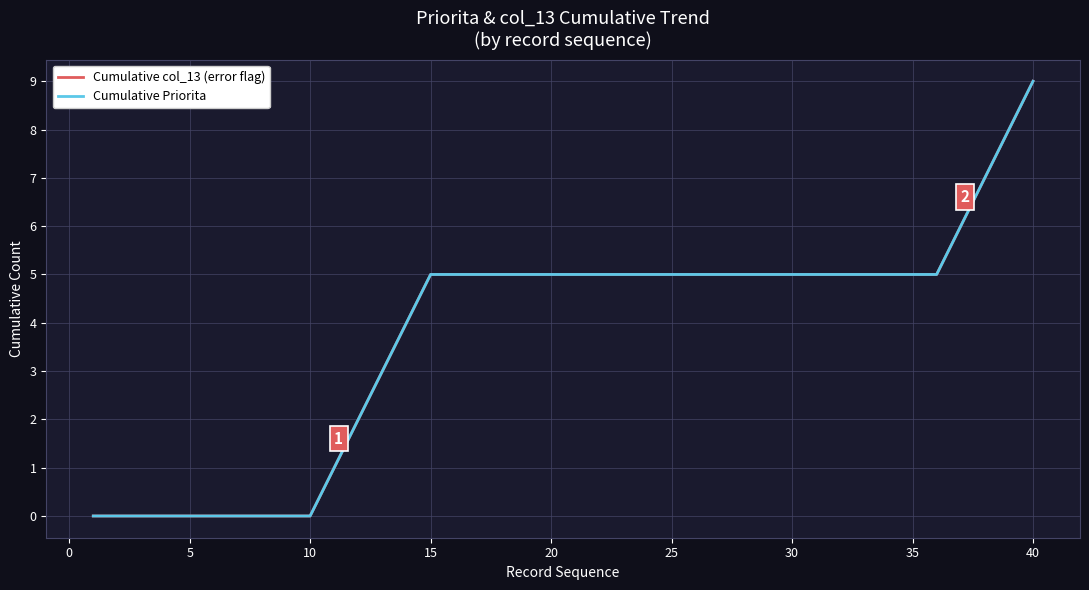

What is the difference between the maximum and minimum values in the Cumulative col_13 (error flag) series?

9